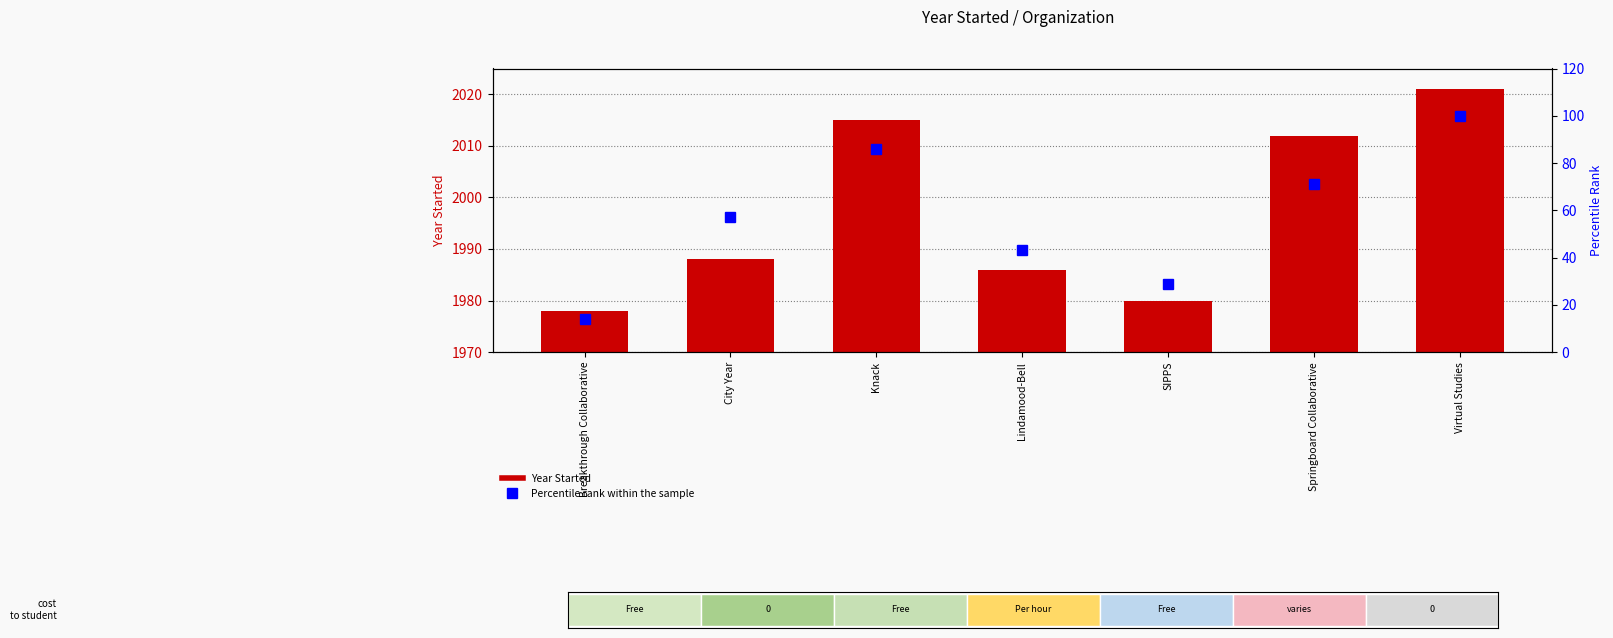

What is the label of the 1st bar from the left?

Breakthrough Collaborative